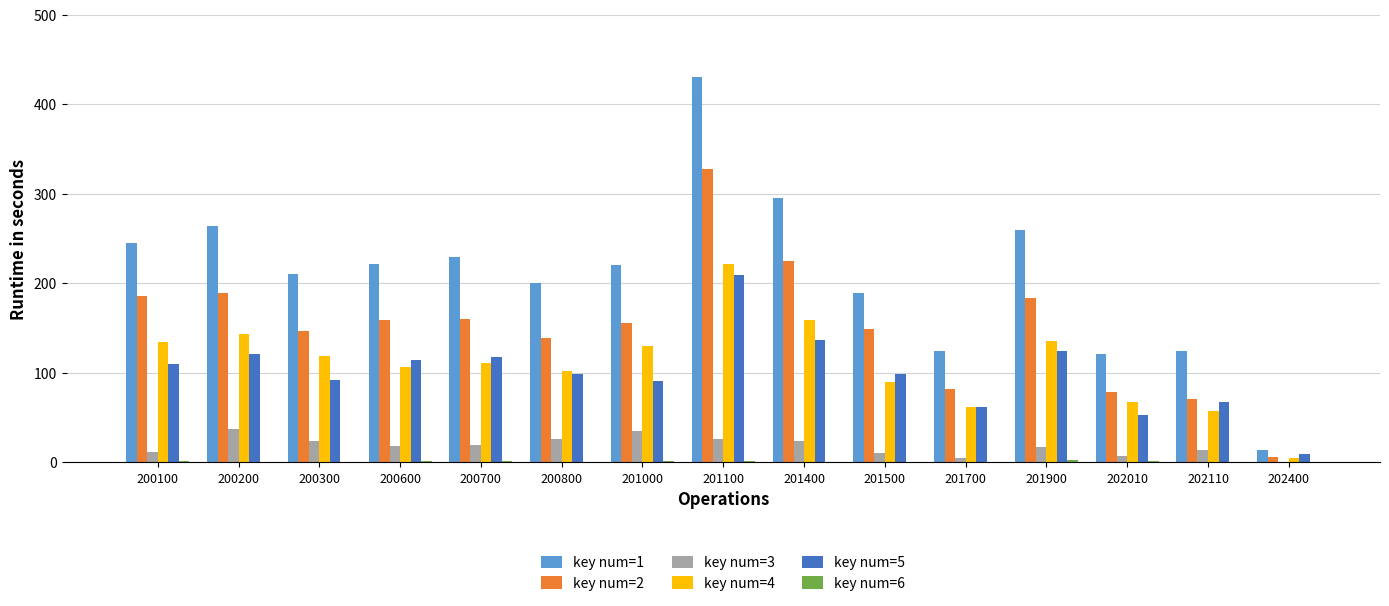

What value does the key num=3 series have at 200100?

12